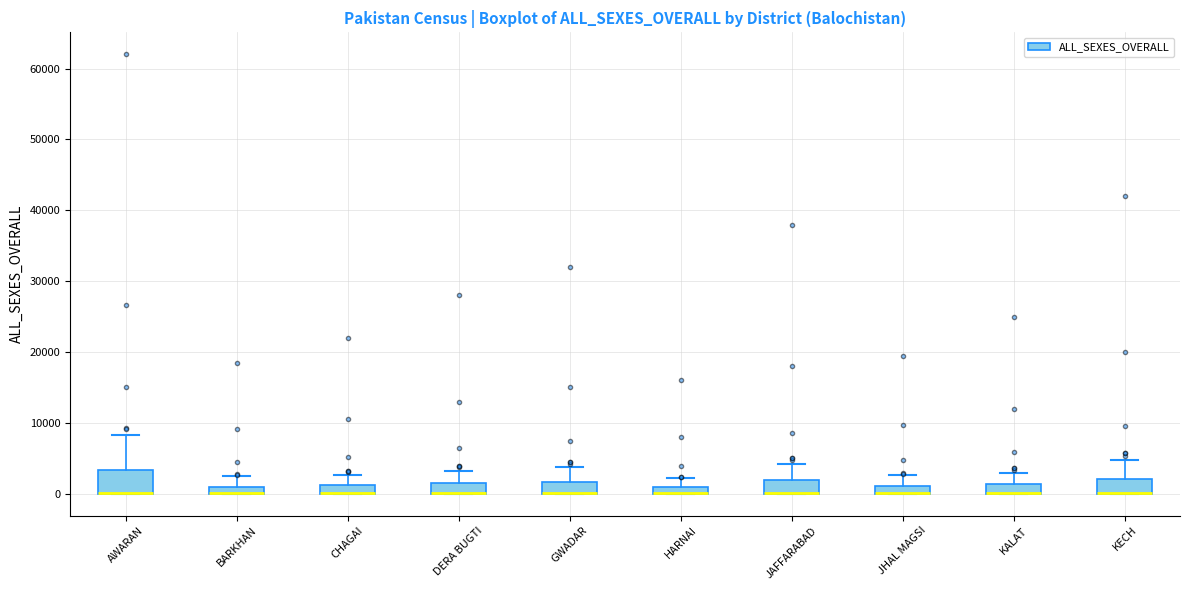

Comparing the boxes themselves (not the whiskers), which one is the tallest?

AWARAN